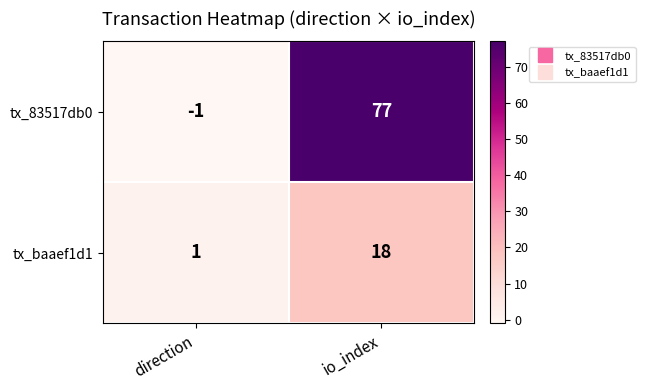

Which series has the widest spread of values?

tx_83517db0